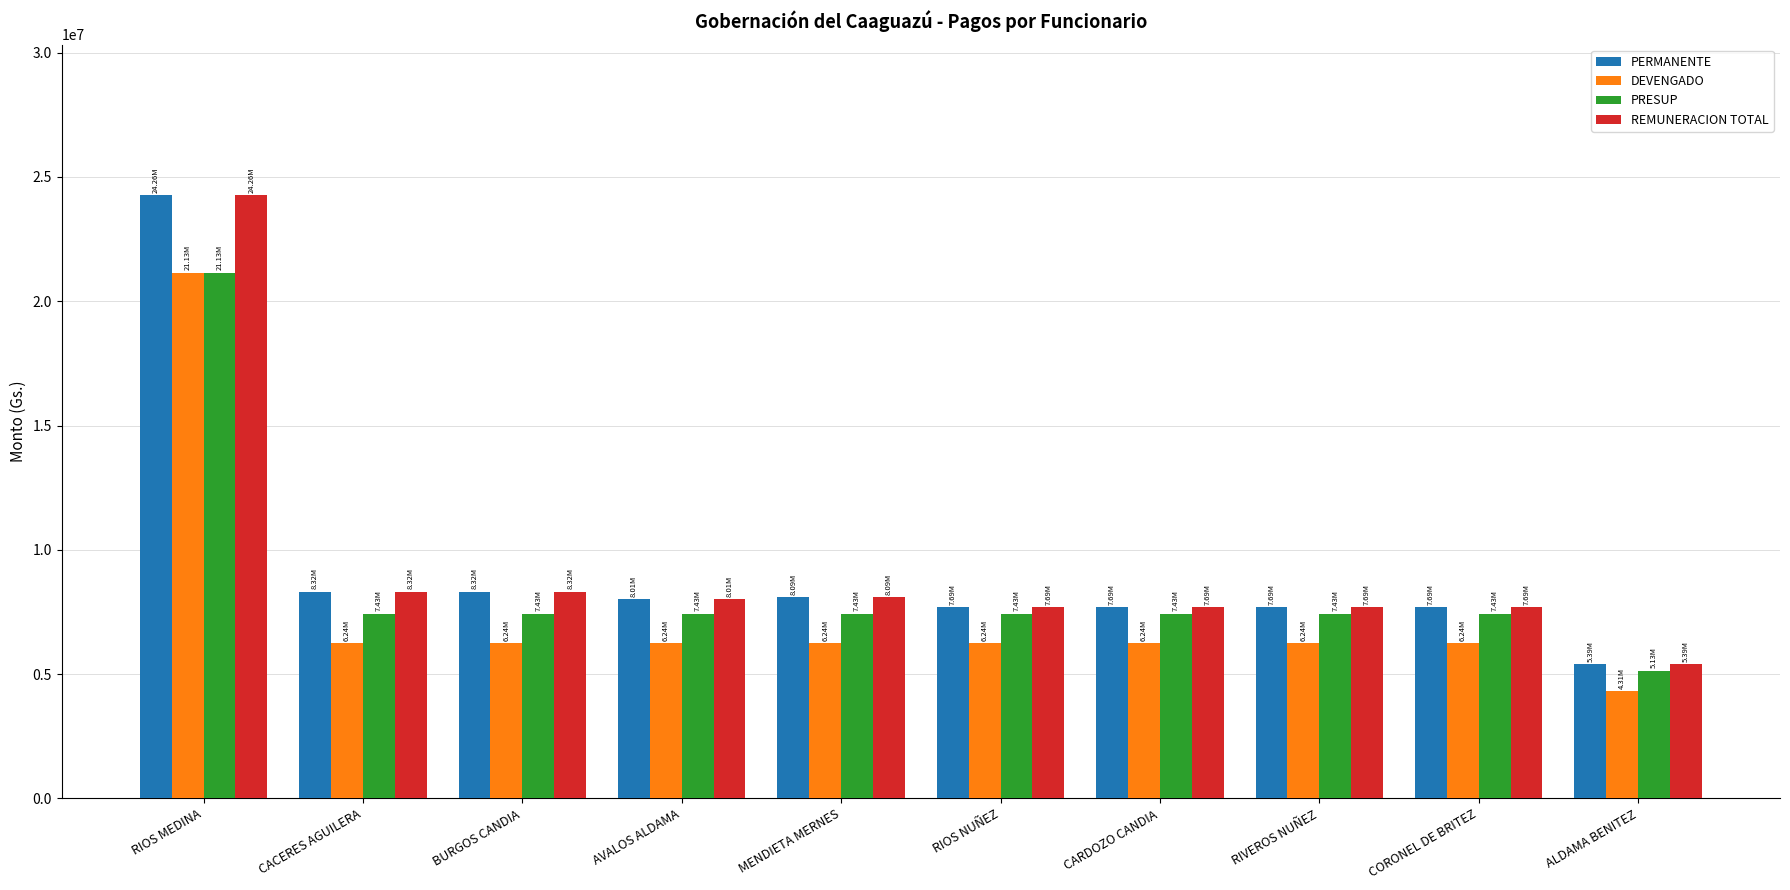

What is the average value of the PERMANENTE series?

9312399